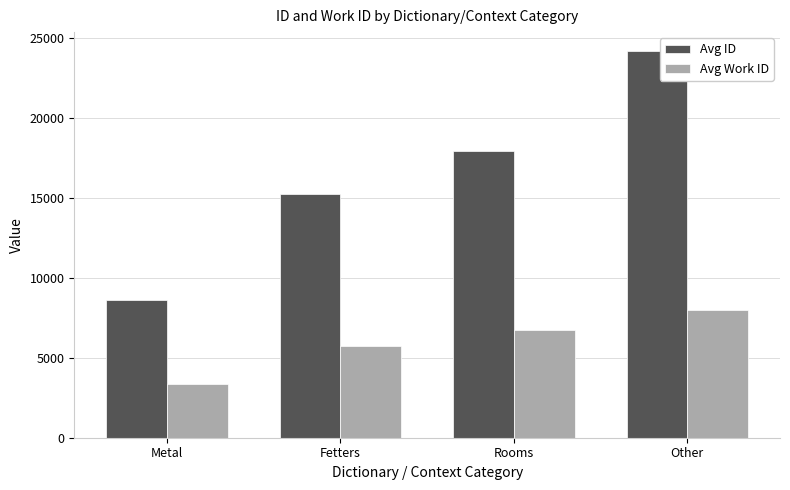

What value does the Avg ID series have at Rooms, to the nearest 100?

17900